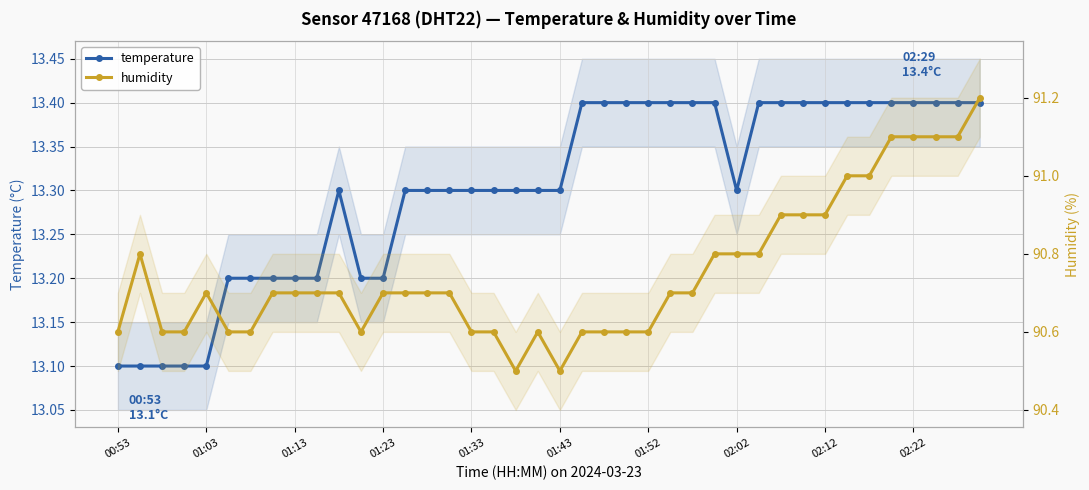

Which series changed the most between 27 and 34?

humidity